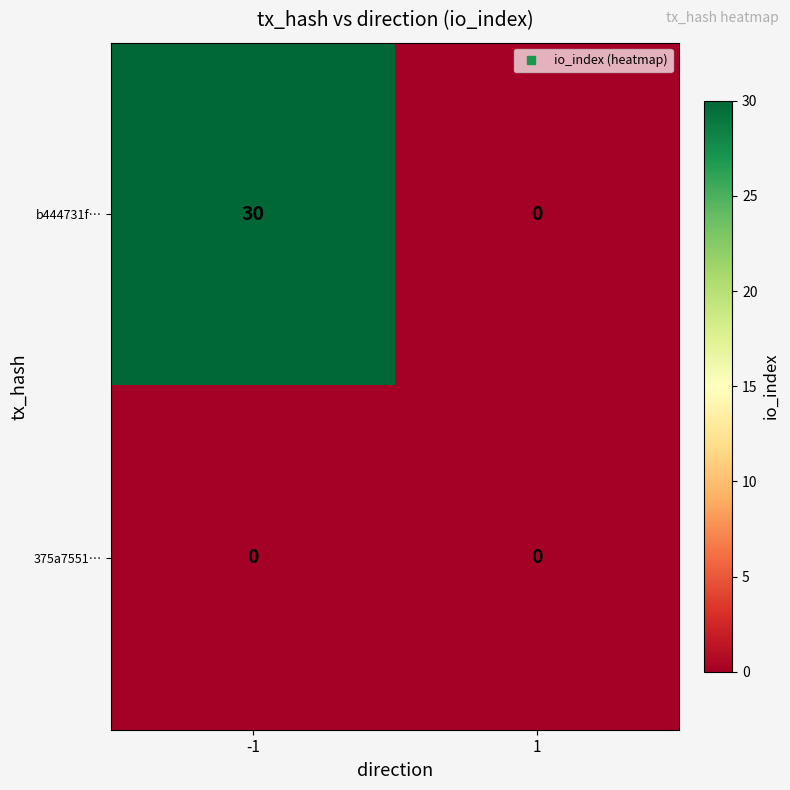

Which series changed the most between -1 and 1?

b444731f…